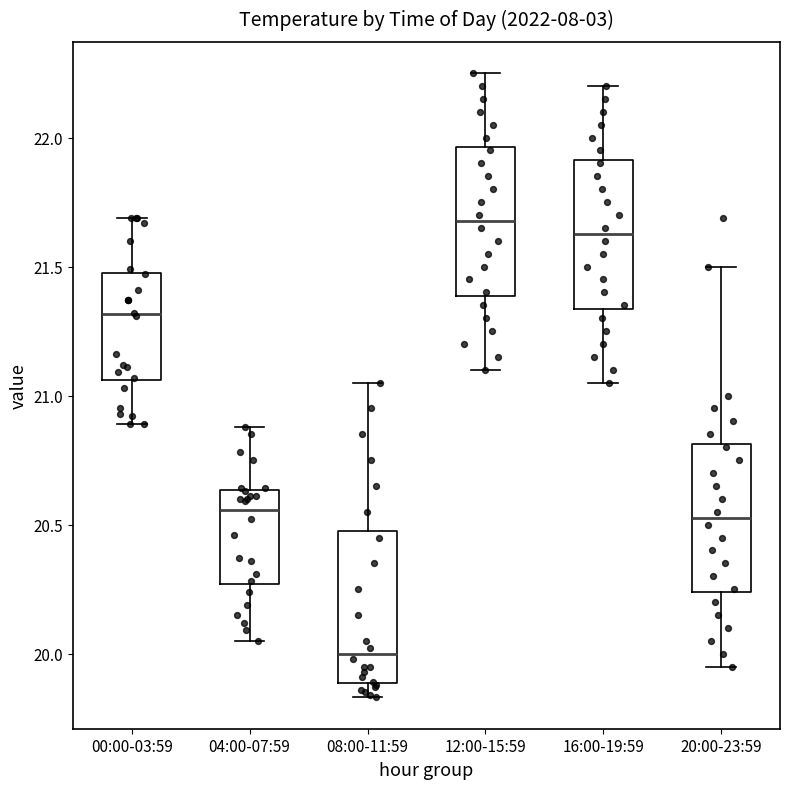

Reading left to right, read every box against the y-axis: the position of its median line, the range the box covers, and the ends of its whiskers. The values are not printed on the chart, so give them approximately, as read against the axis.

00:00-03:59: median 21.30, box 21.05 to 21.50, whiskers 20.90 to 21.70
04:00-07:59: median 20.55, box 20.25 to 20.65, whiskers 20.05 to 20.90
08:00-11:59: median 20.00, box 19.90 to 20.50, whiskers 19.85 to 21.05
12:00-15:59: median 21.70, box 21.40 to 21.95, whiskers 21.10 to 22.25
16:00-19:59: median 21.65, box 21.35 to 21.90, whiskers 21.05 to 22.20
20:00-23:59: median 20.55, box 20.25 to 20.80, whiskers 19.95 to 21.50